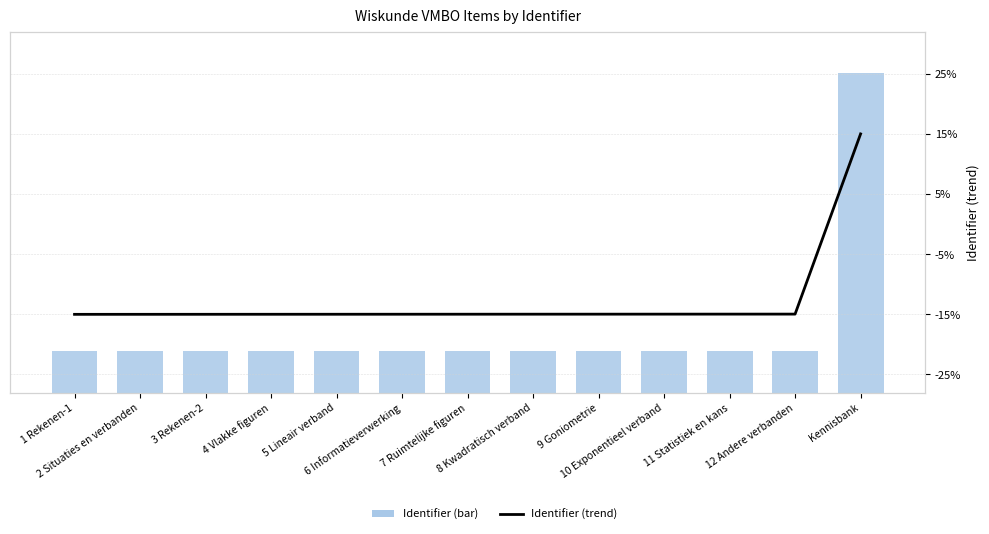

What is the sum of all Identifier_trend values?

-164.8